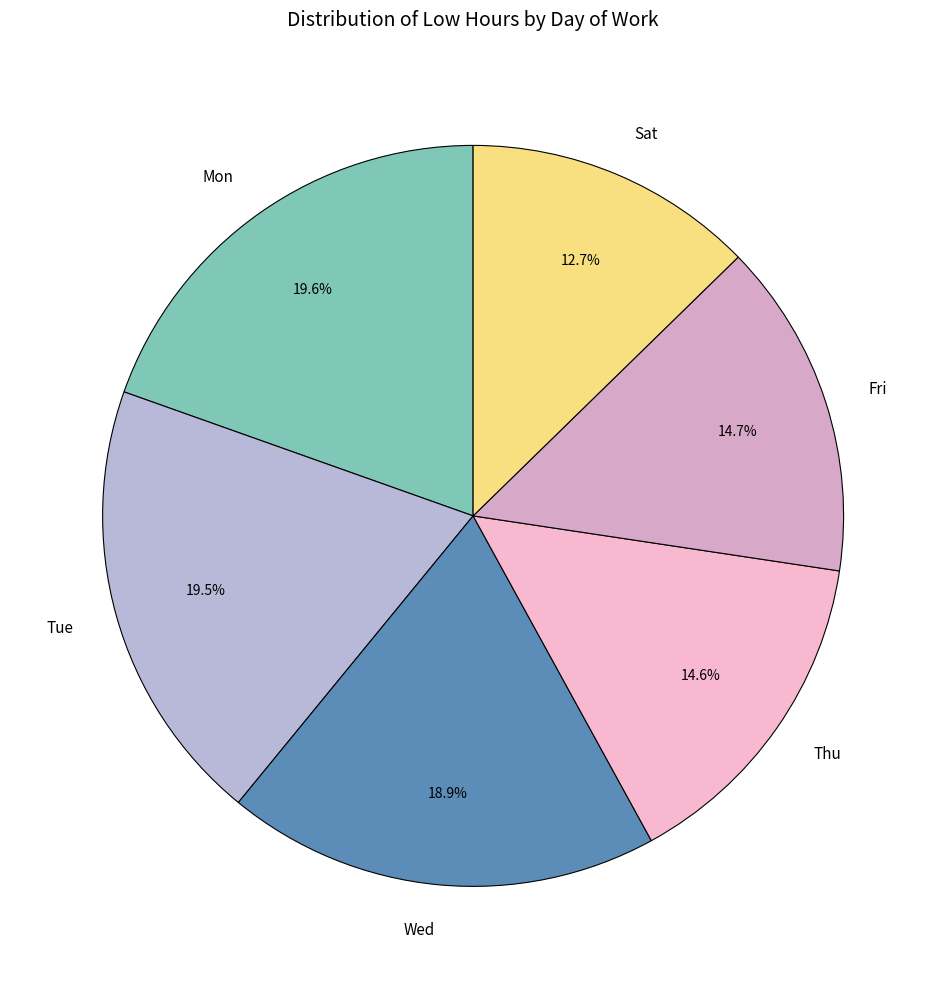

Which slice is the smallest?

Sat